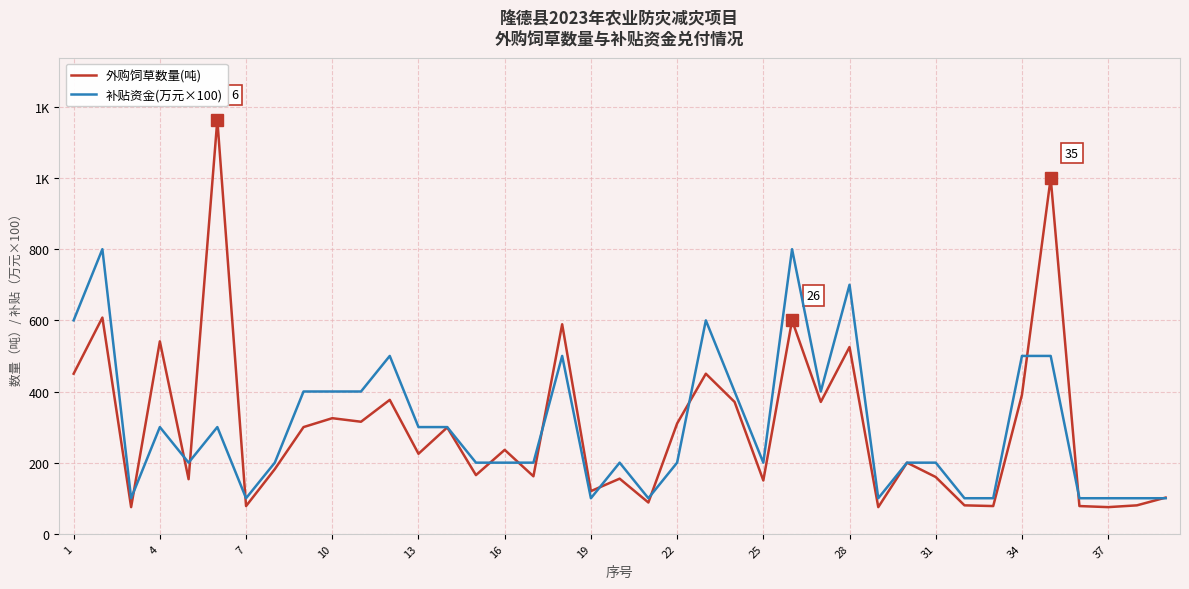

List the series in order of their peak value, highest first.

外购饲草数量(吨), 补贴资金(万元×100)